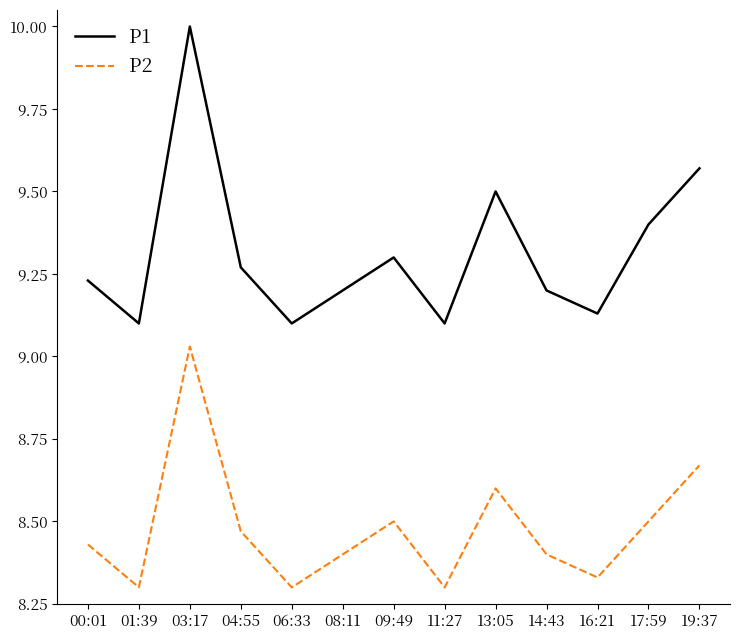

List the series in order of their peak value, lowest first.

P2, P1